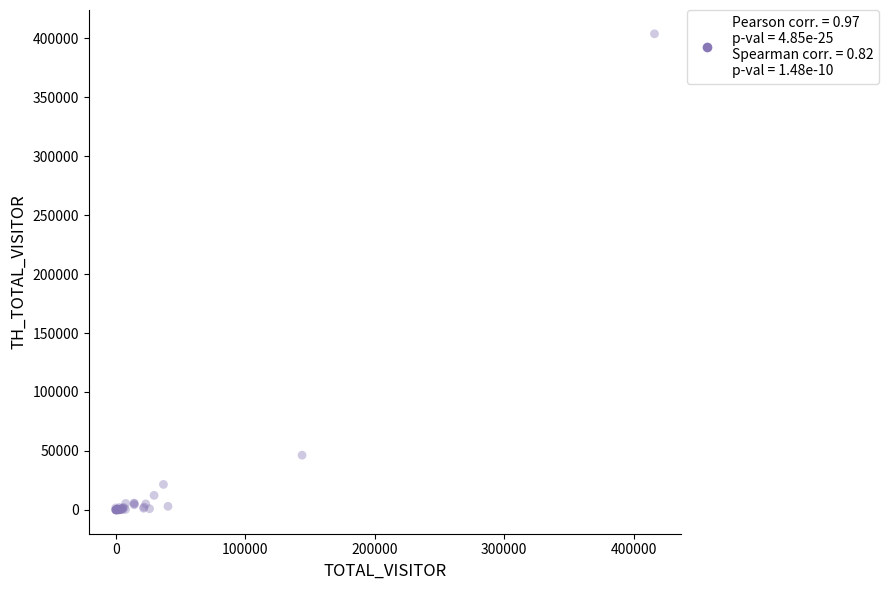

What Y value in the scatter plot is closest to 201880?

46424